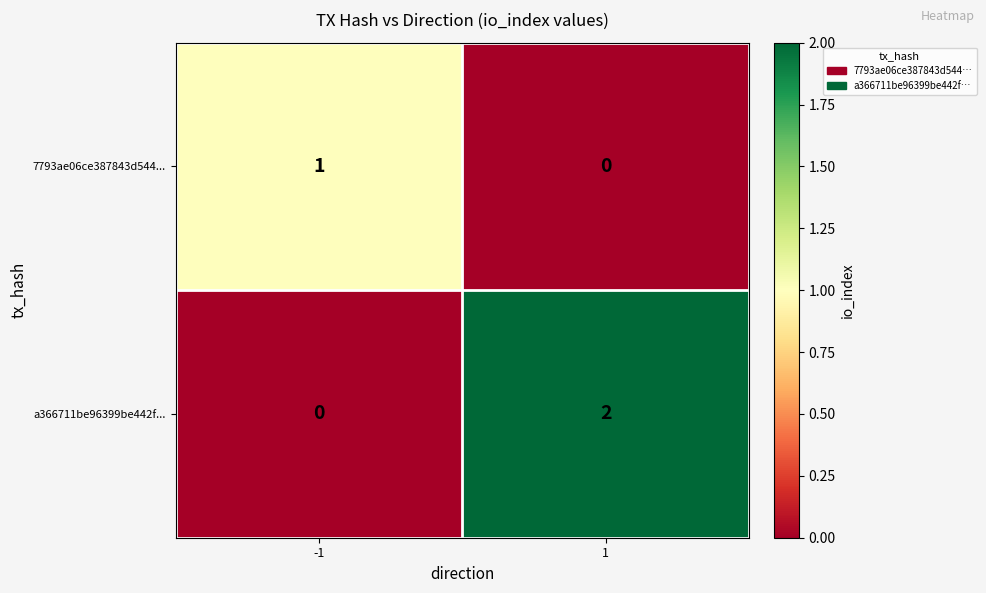

Which series changed the most between -1 and 1?

a366711be96399be442f...